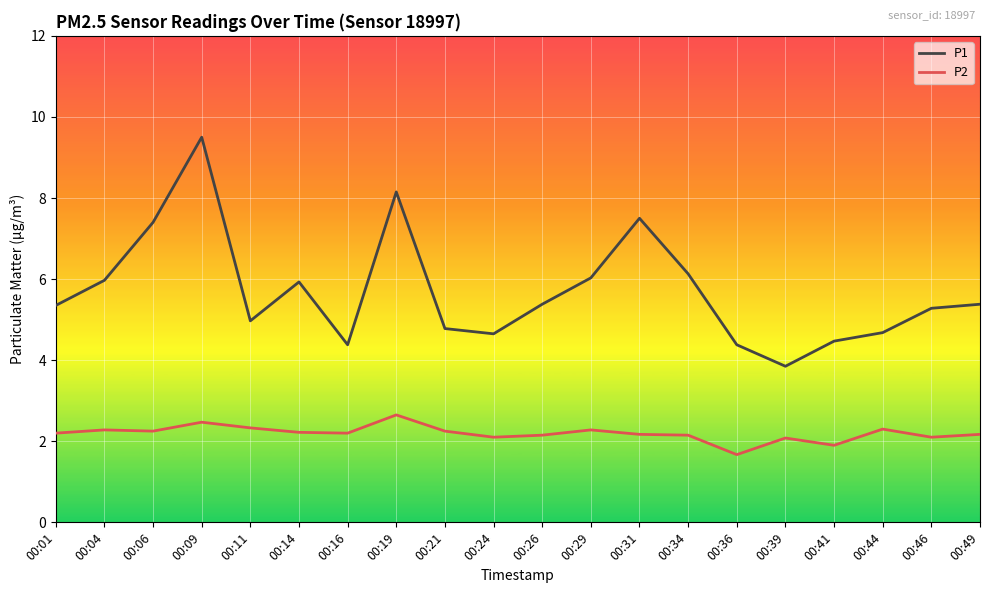

At which label does P2 first exceed 2?

00:01